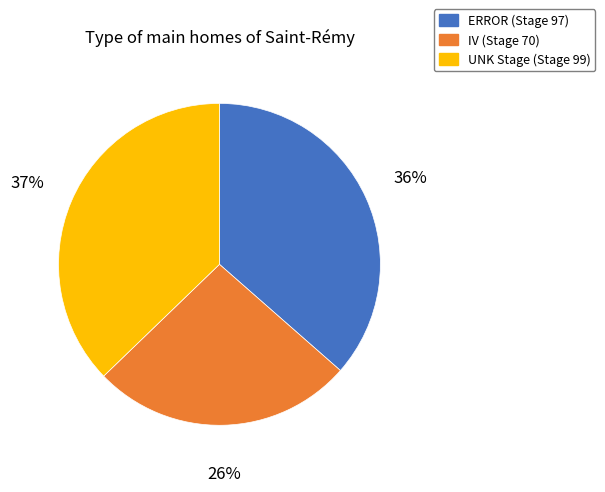

True or false: UNK Stage accounts for 37% of the total.

True